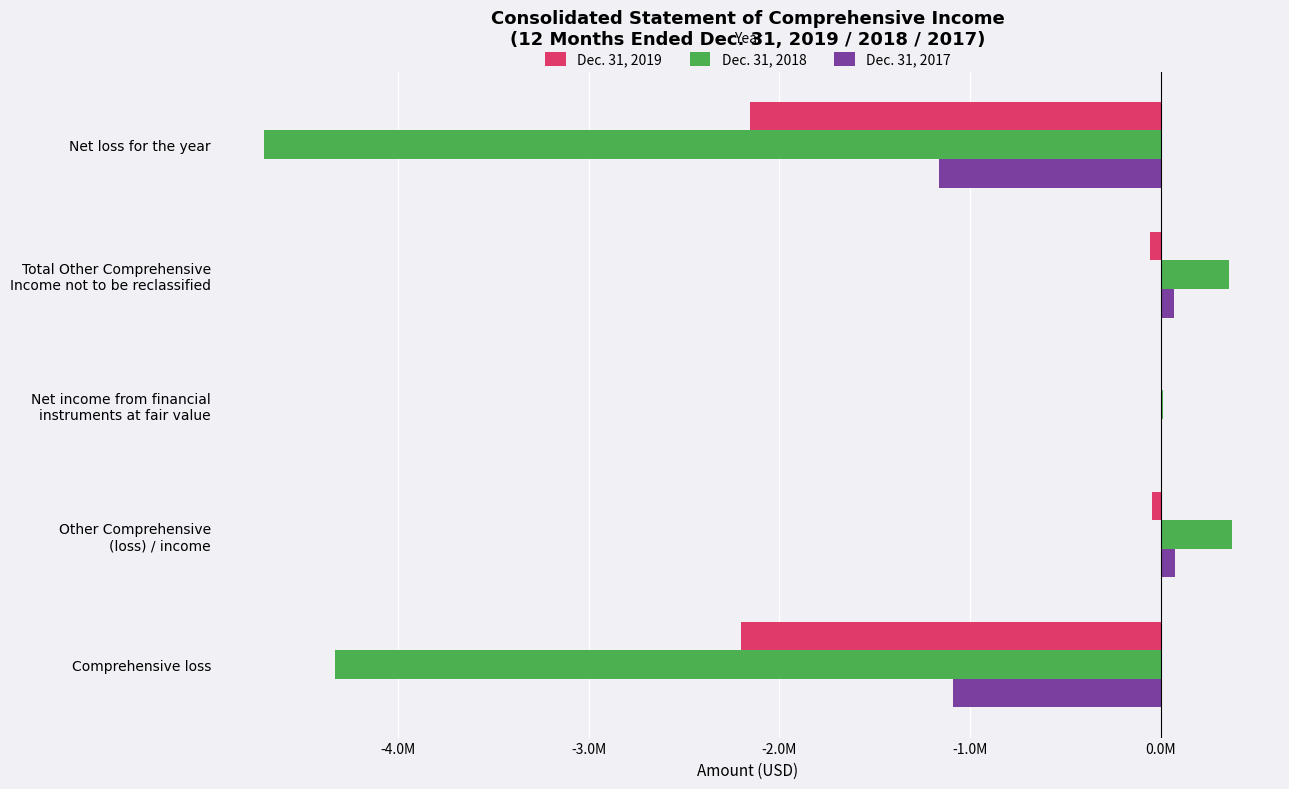

List the series in order of their peak value, lowest first.

Dec. 31, 2019, Dec. 31, 2017, Dec. 31, 2018